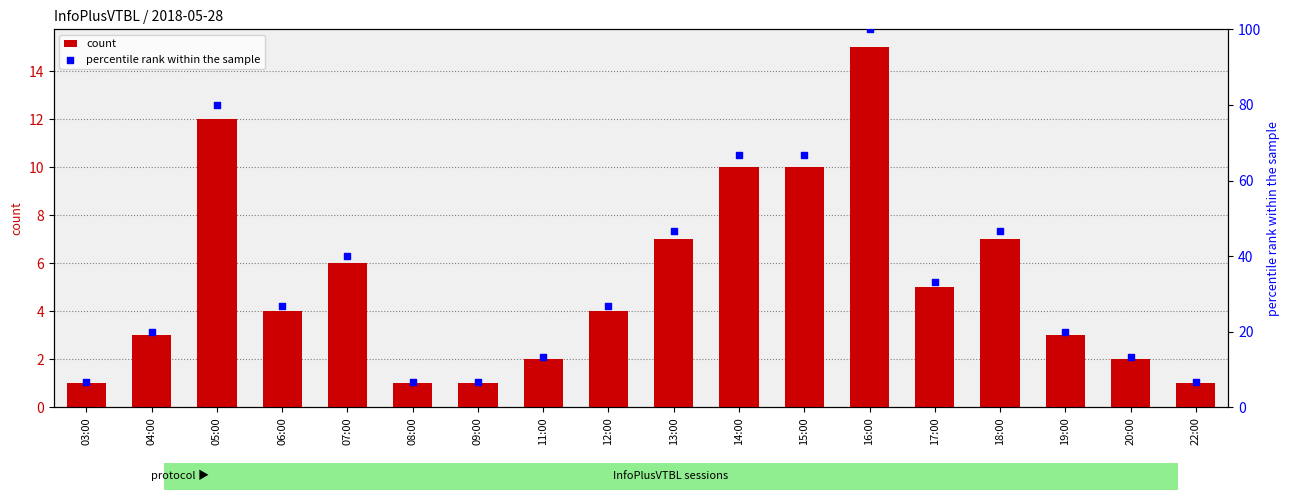

Which series contains the highest Y value?

percentile rank within the sample